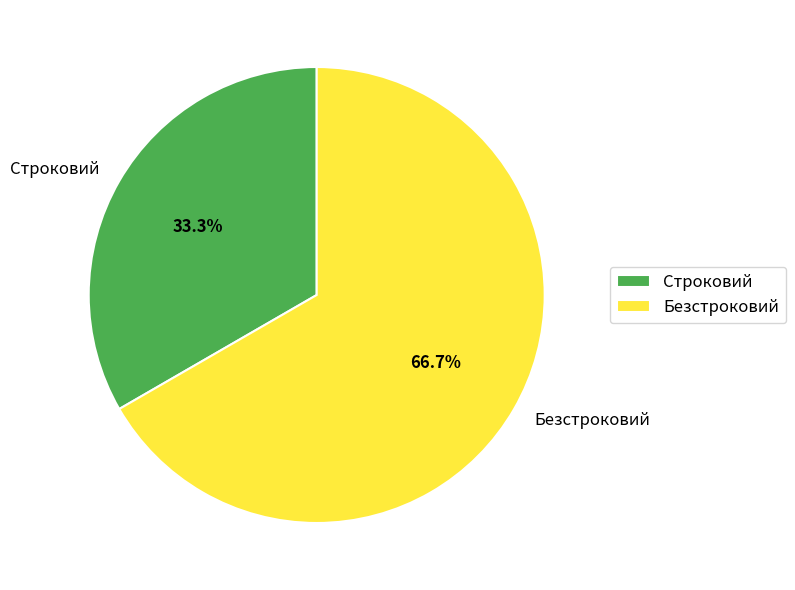

Which has a higher value, Строковий or Безстроковий?

Безстроковий